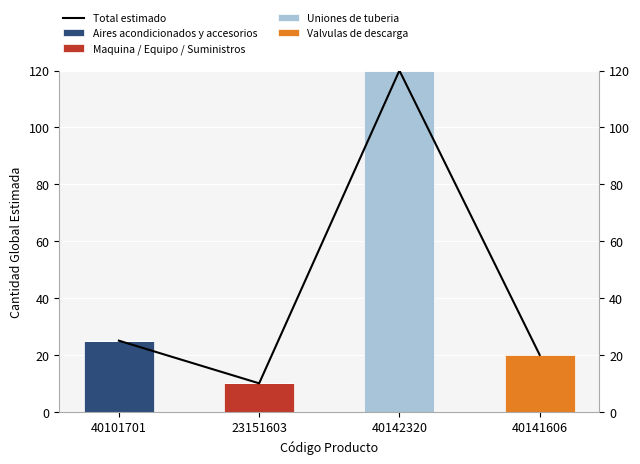

How many categories are shown in the chart?

4